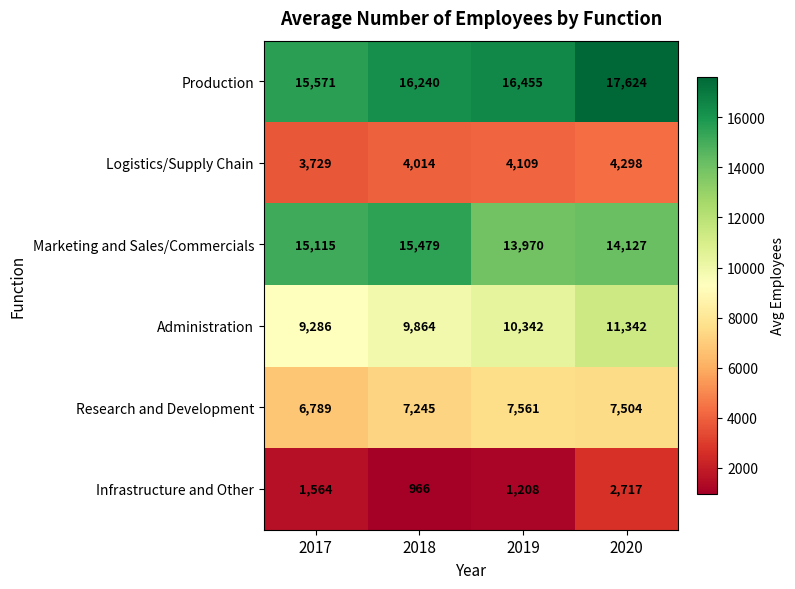

Reading left to right, extract all data points from this chart.

Production: 2017=15571	2018=16240	2019=16455	2020=17624
Logistics/Supply Chain: 2017=3729	2018=4014	2019=4109	2020=4298
Marketing and Sales/Commercials: 2017=15115	2018=15479	2019=13970	2020=14127
Administration: 2017=9286	2018=9864	2019=10342	2020=11342
Research and Development: 2017=6789	2018=7245	2019=7561	2020=7504
Infrastructure and Other: 2017=1564	2018=966	2019=1208	2020=2717